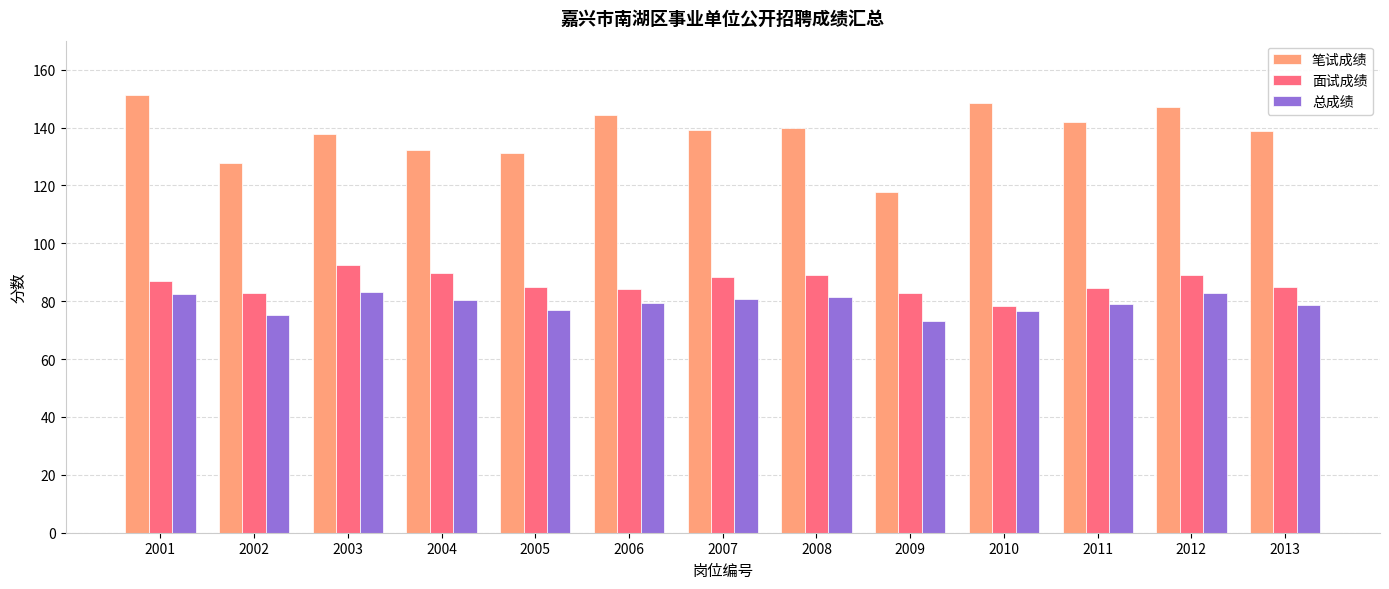

How many categories are shown in the chart?

13